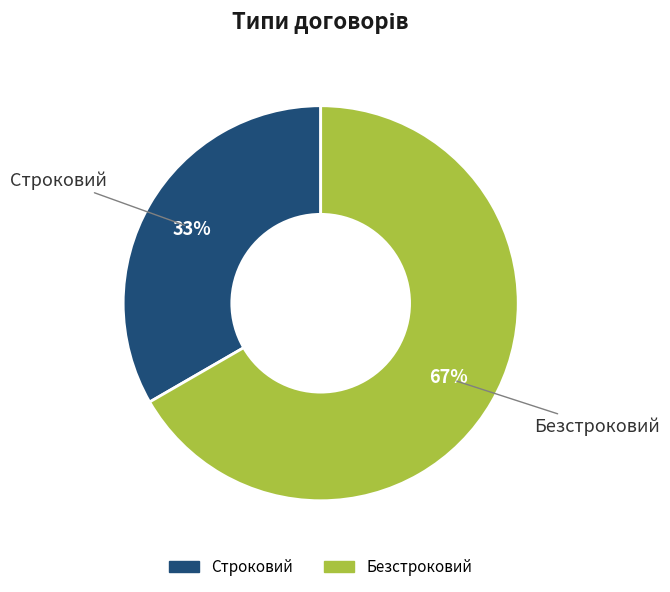

Between Безстроковий and Строковий, which is larger?

Безстроковий